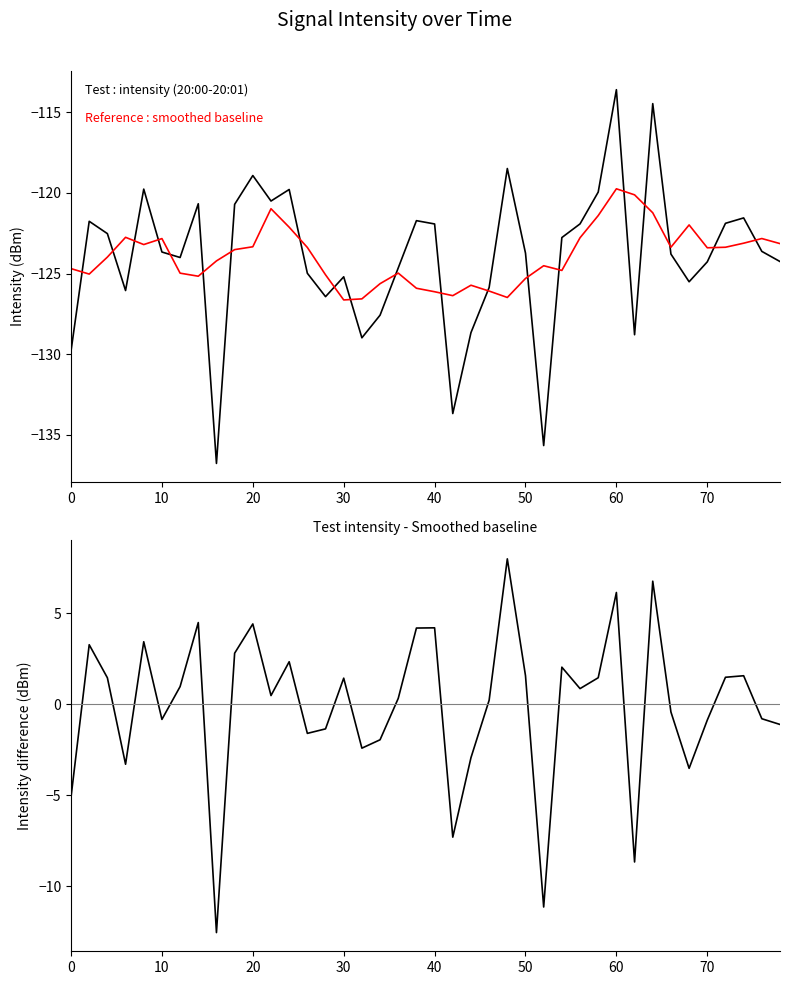

What are all the series names shown in the legend?

Test : intensity (20:00-20:01), Reference : smoothed baseline, Difference (Test - Reference)